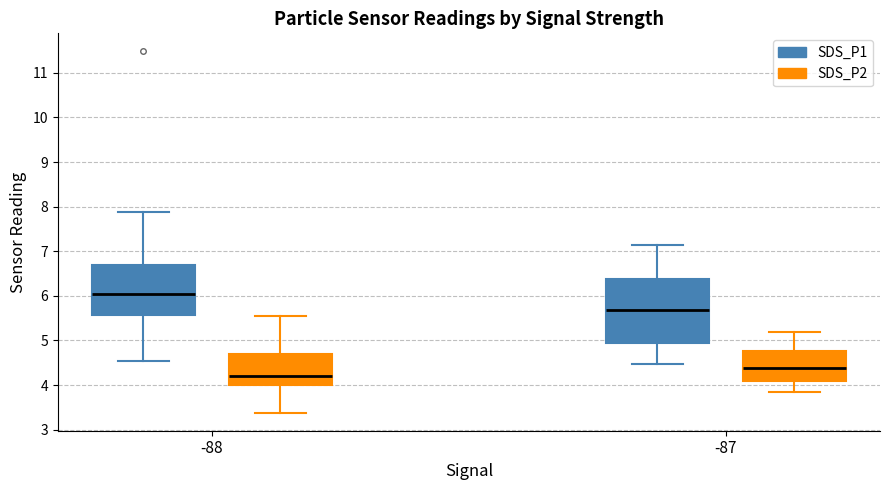

Reading left to right, read every box against the y-axis: the position of its median line, the range the box covers, and the ends of its whiskers. The values are not printed on the chart, so give them approximately, as read against the axis.

-88 (SDS_P1): median 6.0, box 5.6 to 6.7, whiskers 4.5 to 7.9
-88 (SDS_P2): median 4.2, box 4.0 to 4.7, whiskers 3.4 to 5.6
-87 (SDS_P1): median 5.7, box 4.9 to 6.4, whiskers 4.5 to 7.2
-87 (SDS_P2): median 4.4, box 4.1 to 4.8, whiskers 3.9 to 5.2